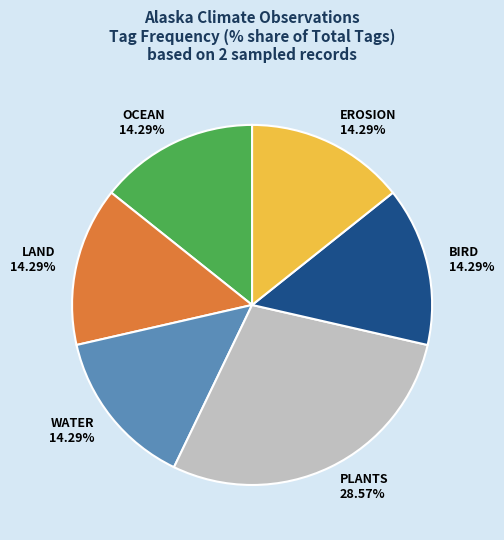

Is the sum of WATER and OCEAN greater than half?

No